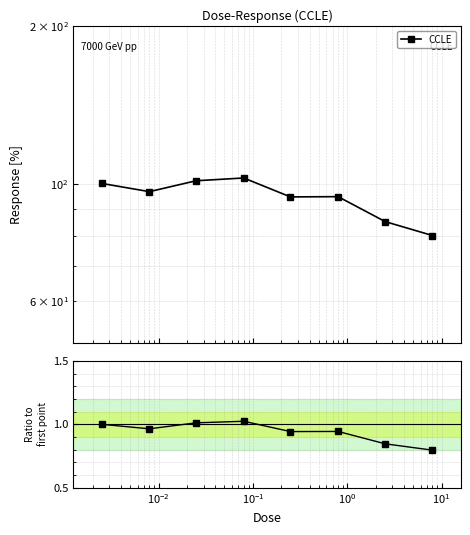

Does the chart have visible grid lines?

Yes